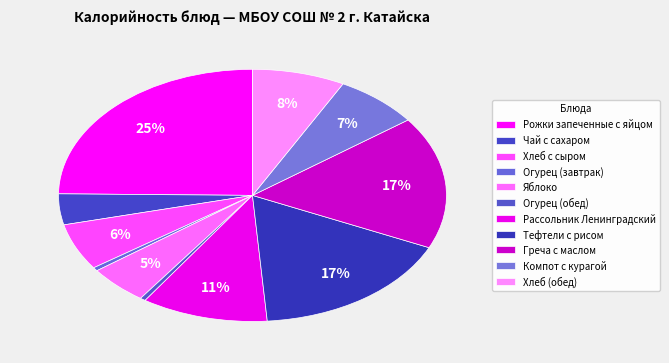

To the nearest percent, what is the combined percentage of Яблоко and Огурец (обед)?

5%